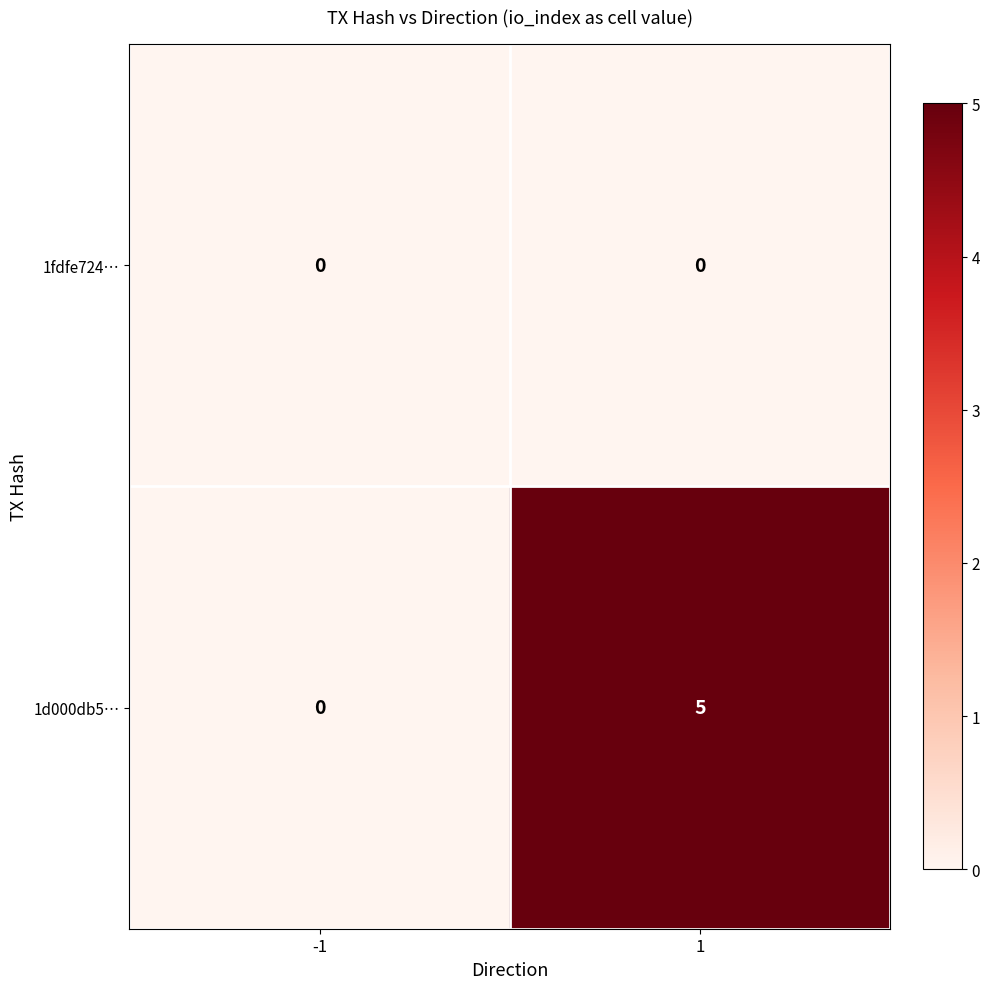

Which series has the widest spread of values?

1d000db5…